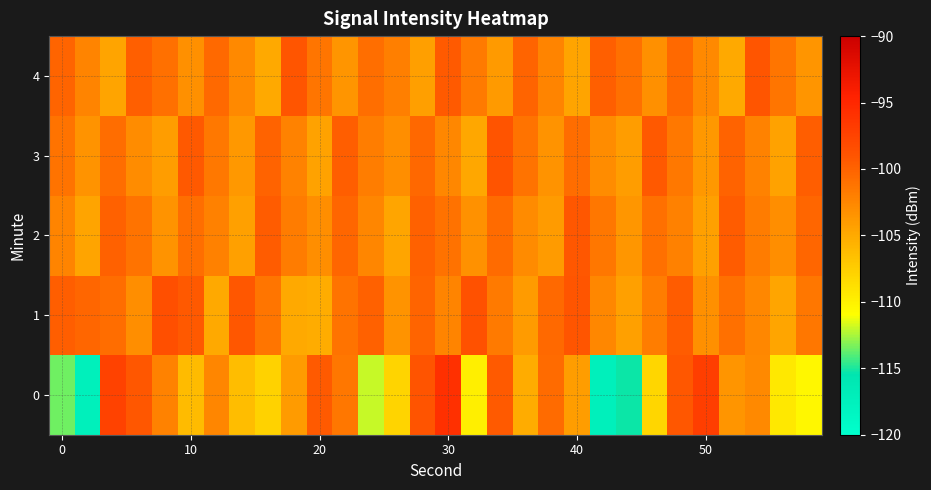

List the series in order of their peak value, lowest first.

2, 4, 3, 1, 0